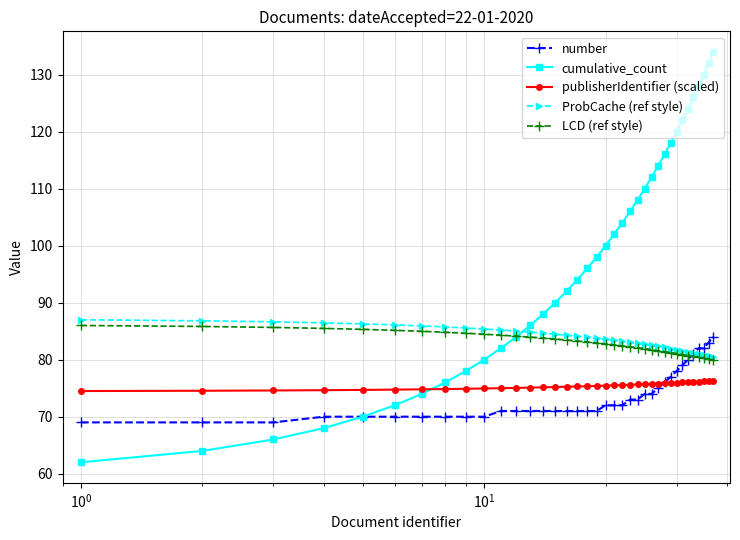

Count the number of categories in the chart.

37